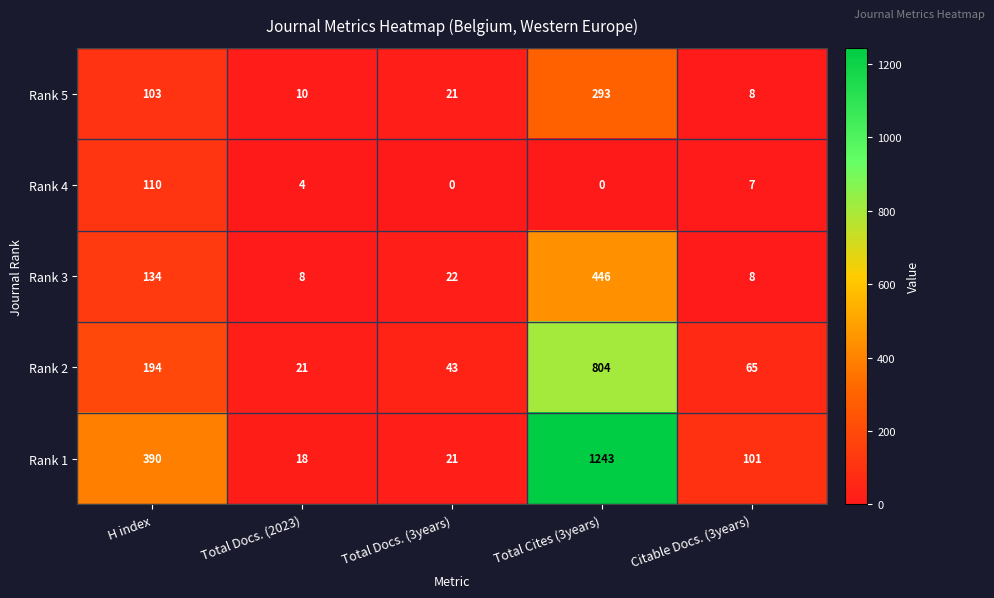

Between Total Docs. (2023) and Total Cites (3years), which series saw the biggest shift?

Rank 1